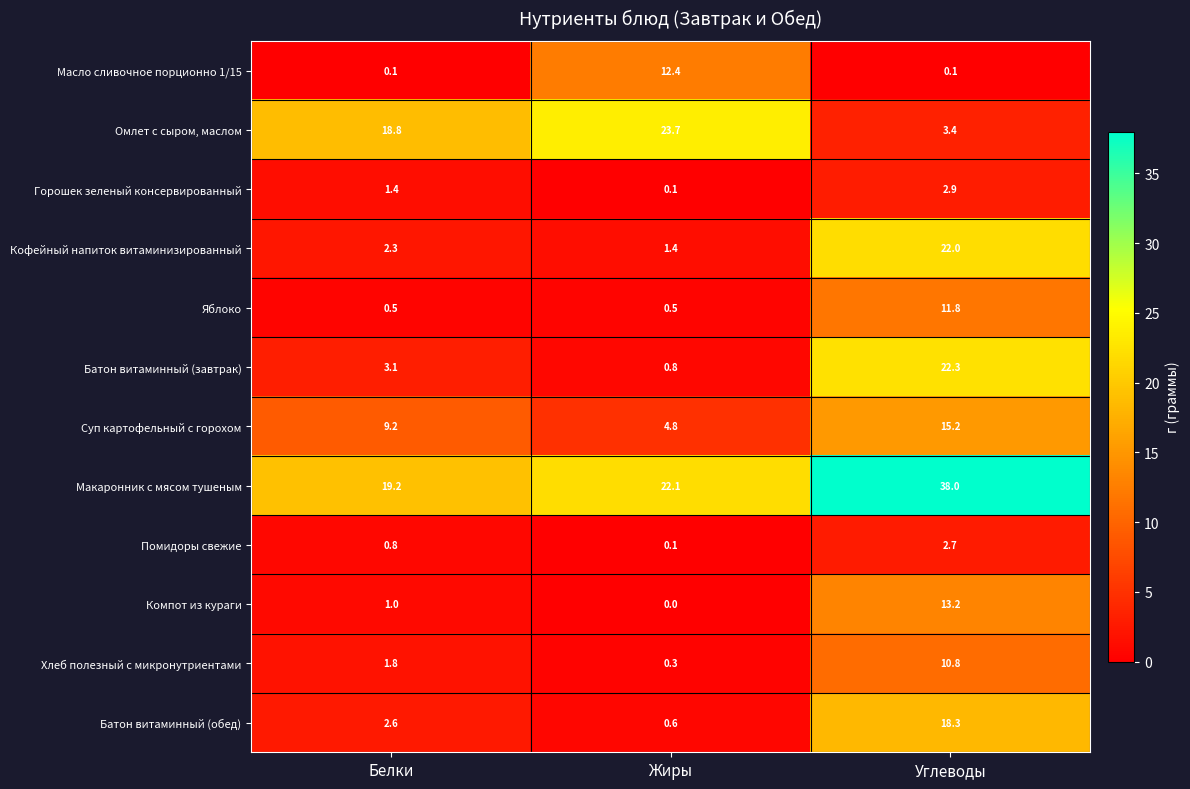

Is it true that Батон витаминный (завтрак) equals 0.8 at Жиры?

True